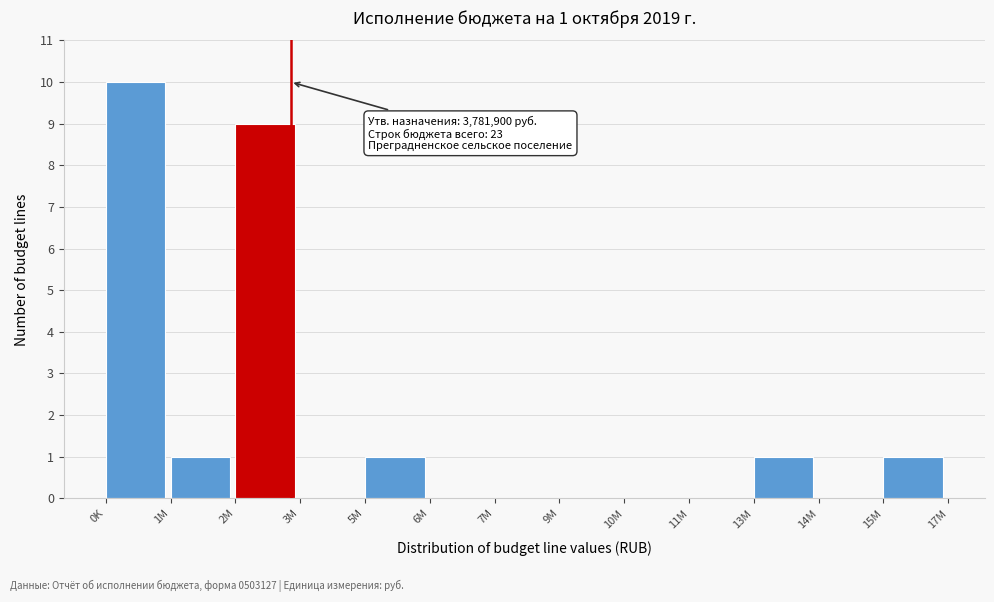

Reading left to right, list all the values displayed in this chart.

0K=10	1M=1	2M=9	3M=0	5M=1	6M=0	7M=0	9M=0	10M=0	11M=0	13M=1	14M=0	15M=1